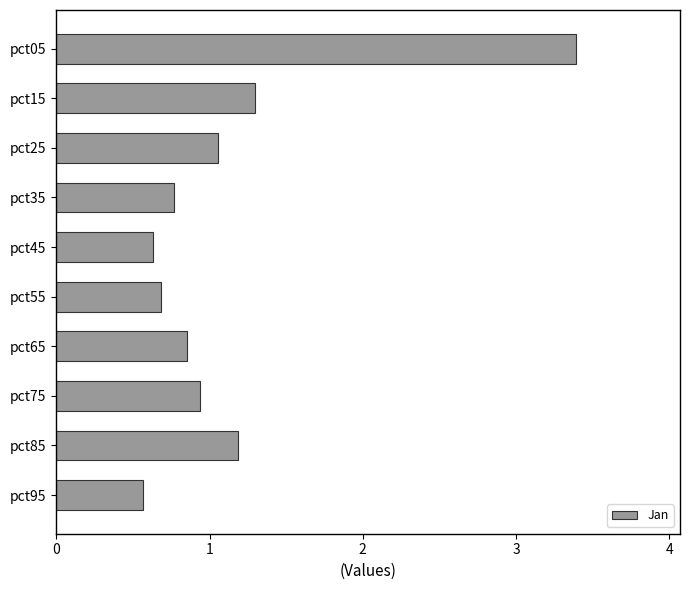

Rank the categories by value from lowest to highest.

pct95, pct45, pct55, pct35, pct65, pct75, pct25, pct85, pct15, pct05